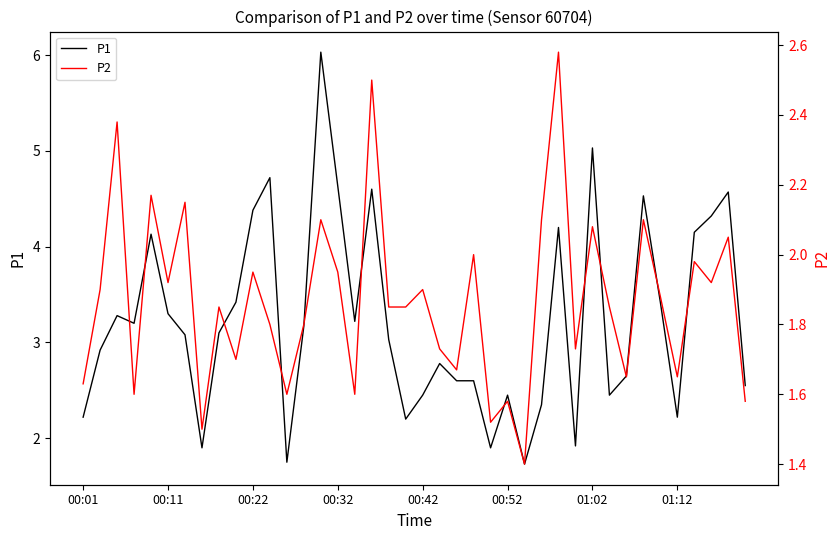

What is the highest value of the P1 series?

6.0